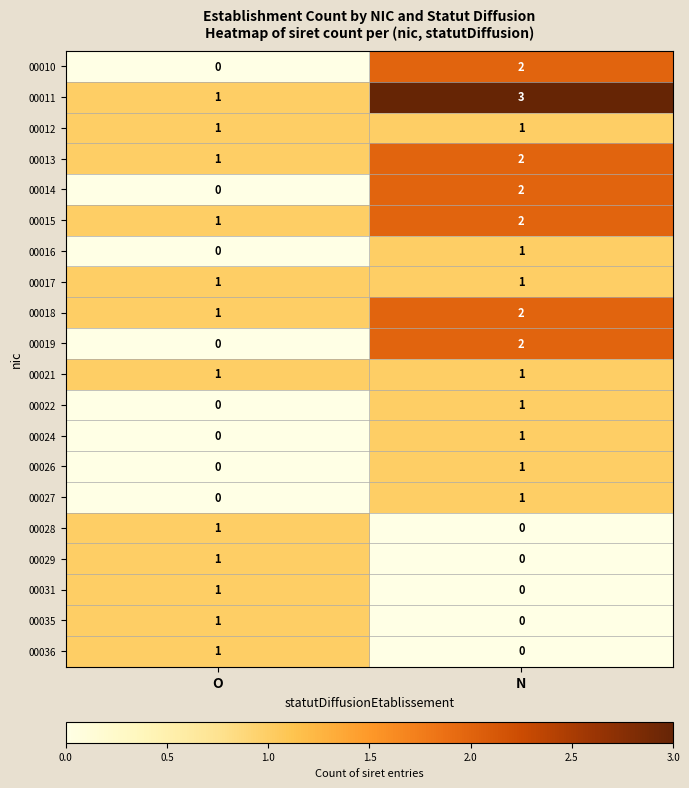

At which label is 00024 closest to 0?

O